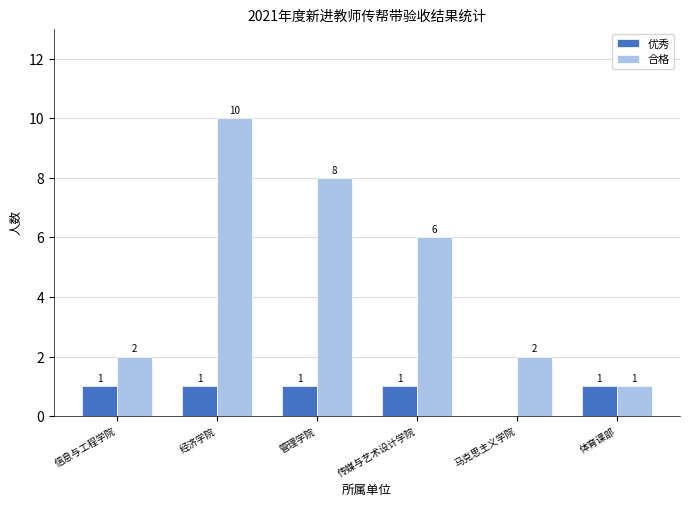

Which series has the widest spread of values?

合格